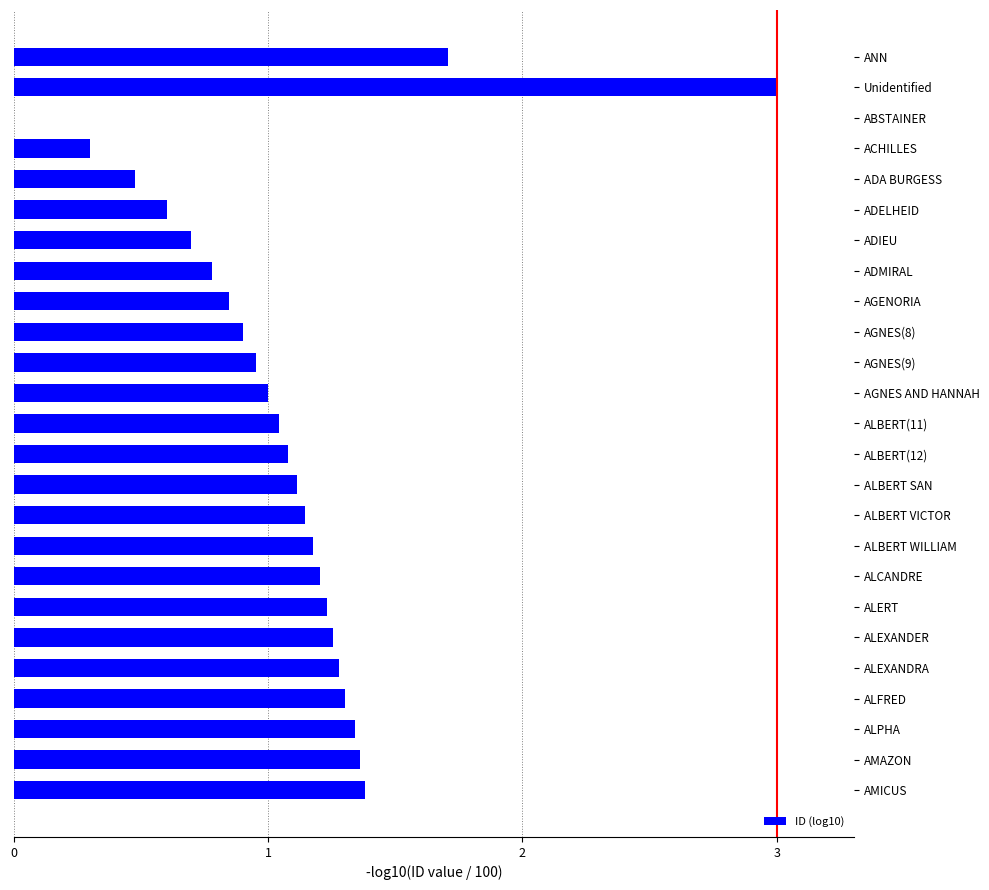

The value at ACHILLES is 0.3. True or false?

True